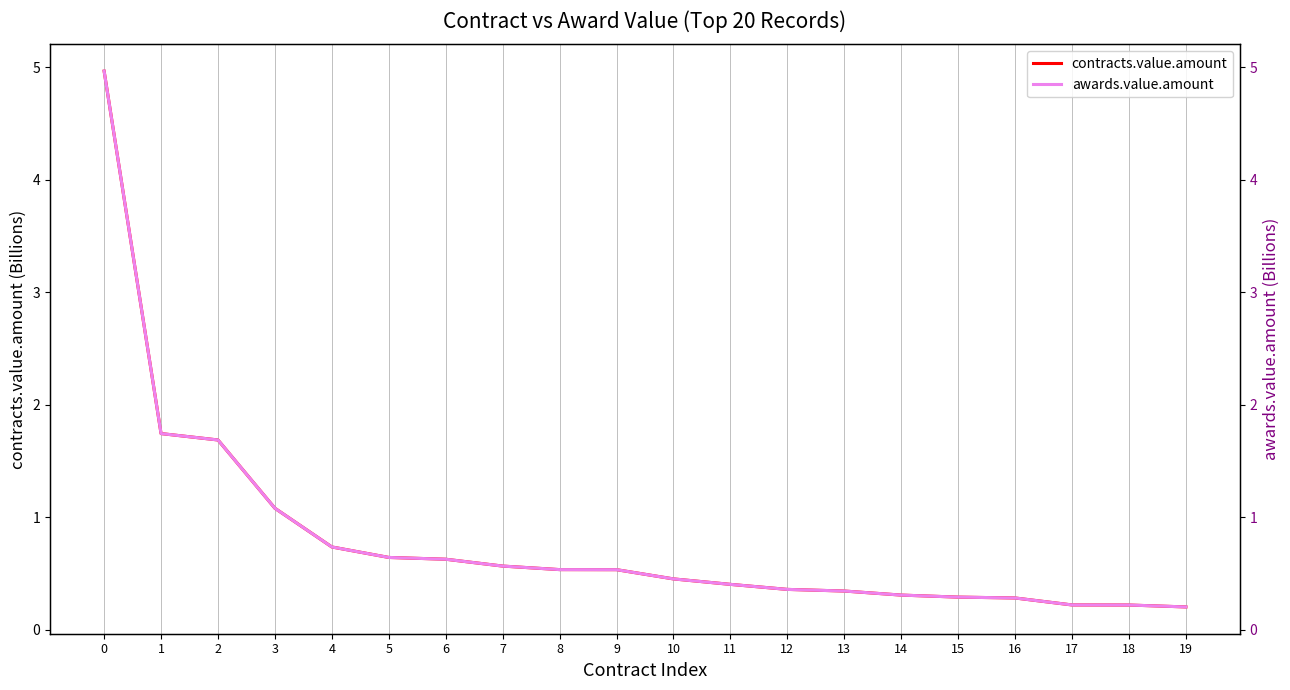

What is the average value of the awards.value.amount series?

0.8